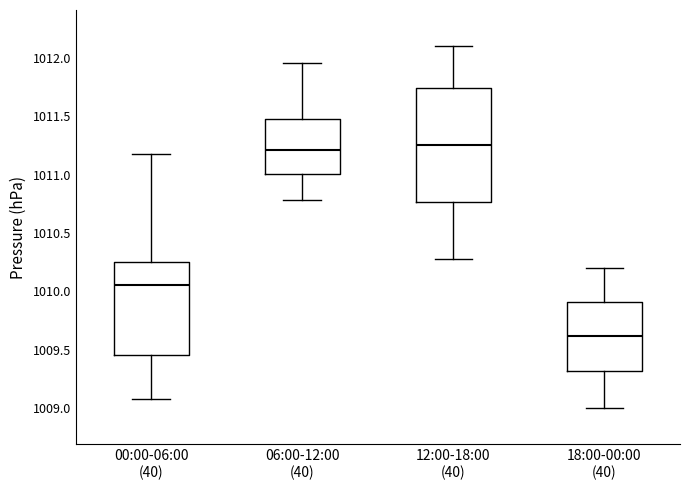

Reading left to right, read every box against the y-axis: the position of its median line, the range the box covers, and the ends of its whiskers. The values are not printed on the chart, so give them approximately, as read against the axis.

00:00-06:00 (40): median 1010.05, box 1009.45 to 1010.25, whiskers 1009.10 to 1011.20
06:00-12:00 (40): median 1011.20, box 1011.00 to 1011.45, whiskers 1010.80 to 1011.95
12:00-18:00 (40): median 1011.25, box 1010.75 to 1011.75, whiskers 1010.30 to 1012.10
18:00-00:00 (40): median 1009.60, box 1009.30 to 1009.90, whiskers 1009.00 to 1010.20